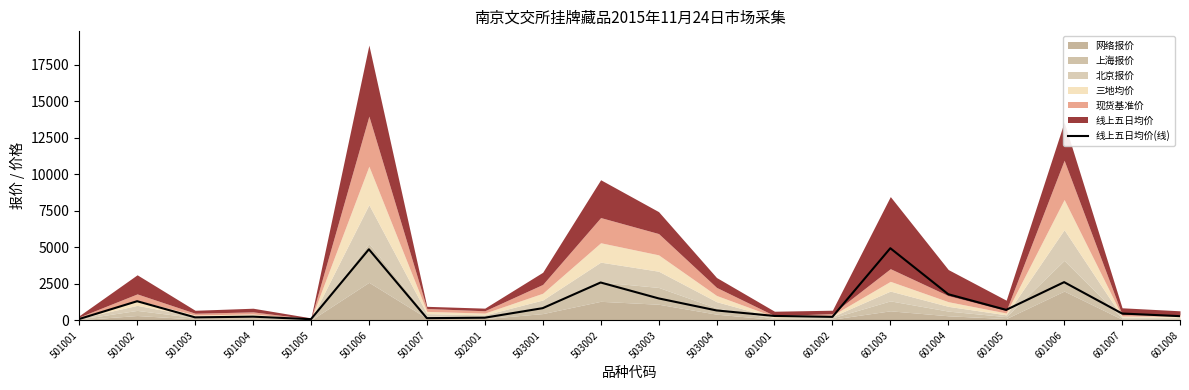

What is the value of the 15th point from the left?

4934.4